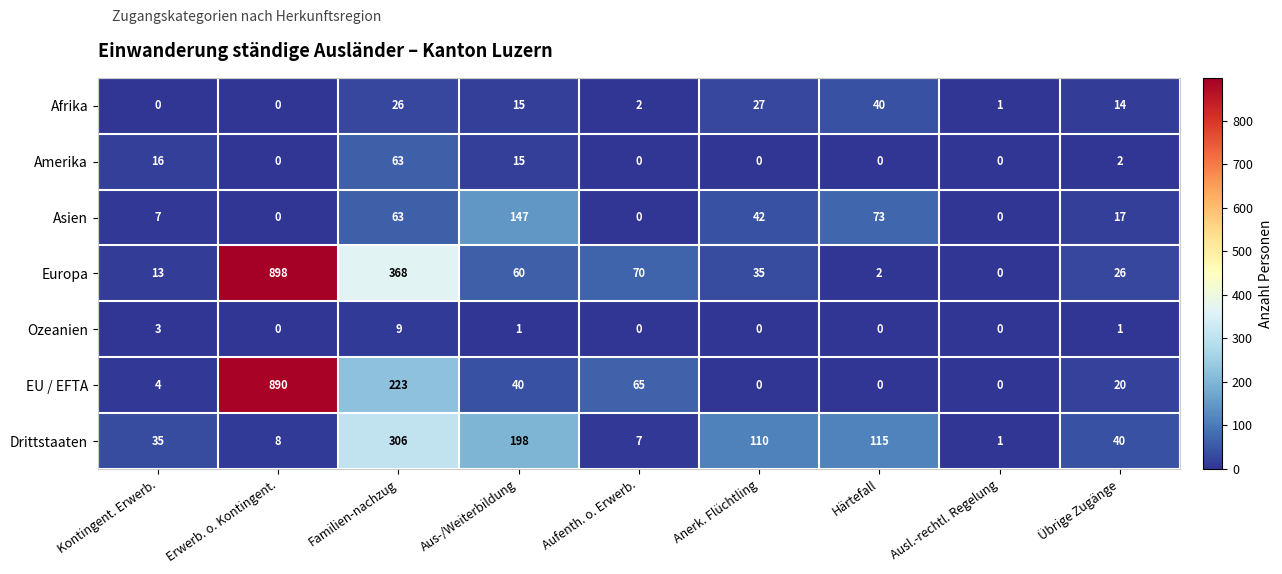

Which category has the highest value across all series?

Erwerb. o. Kontingent.